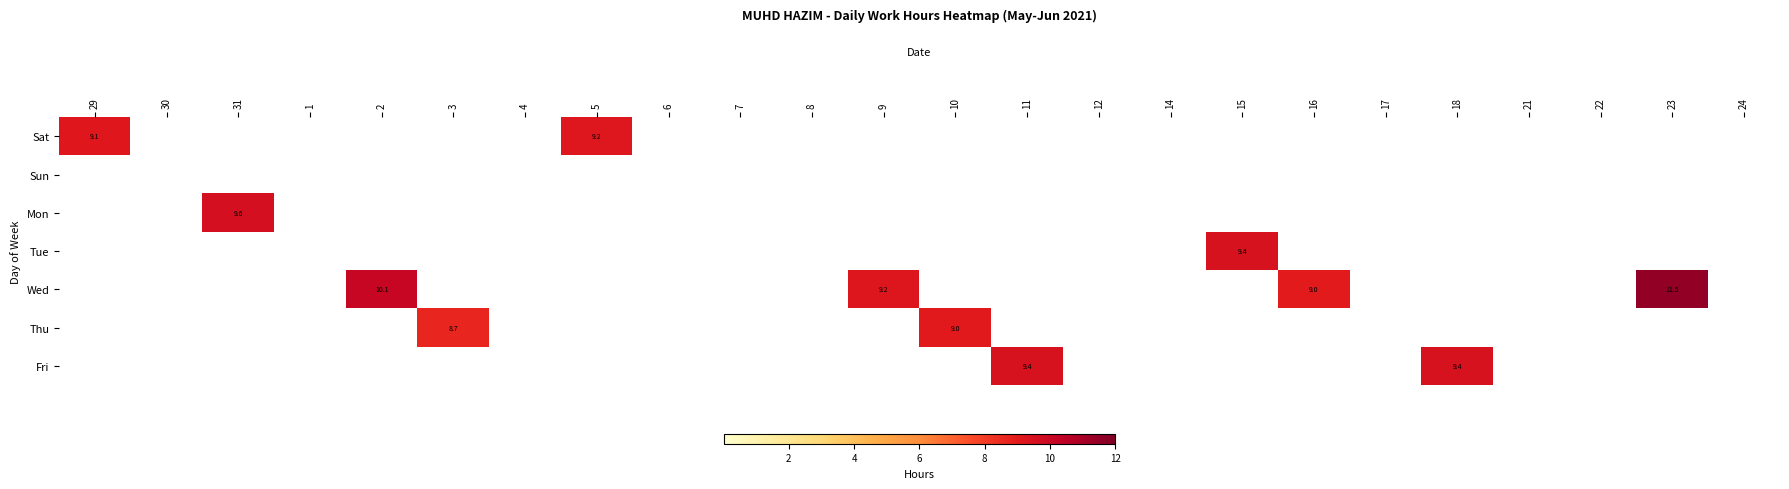

The Fri series shows 9.4 at 11. True or false?

True